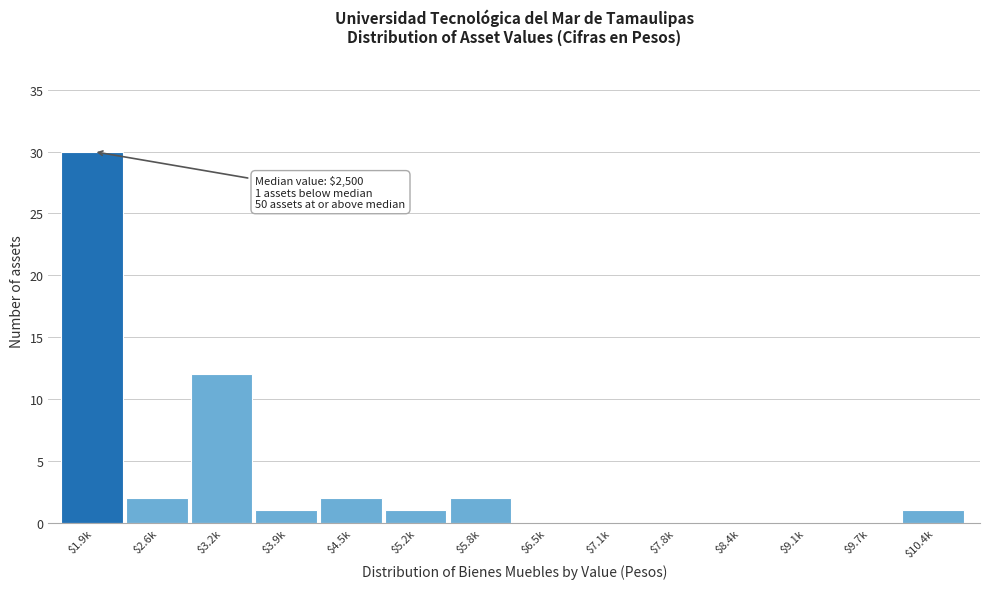

At which label is the value closest to 15?

$3.2k